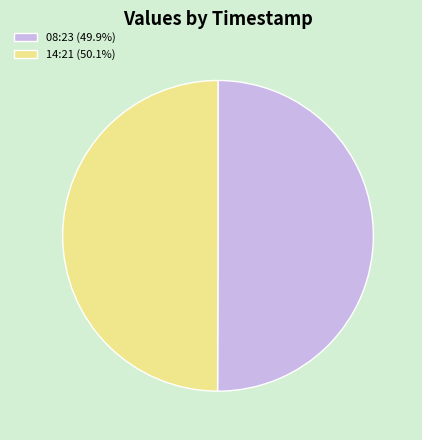

Is the sum of 14:21 (50.1%) and 08:23 (49.9%) greater than half?

Yes